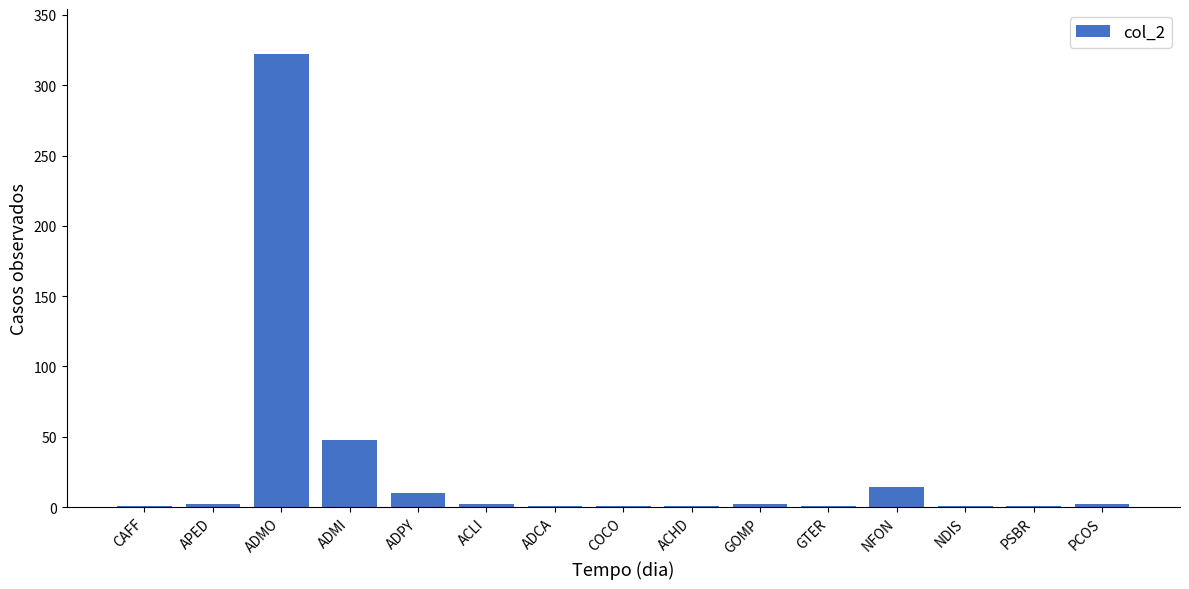

The chart shows a value of 2 at PCOS. True or false?

True